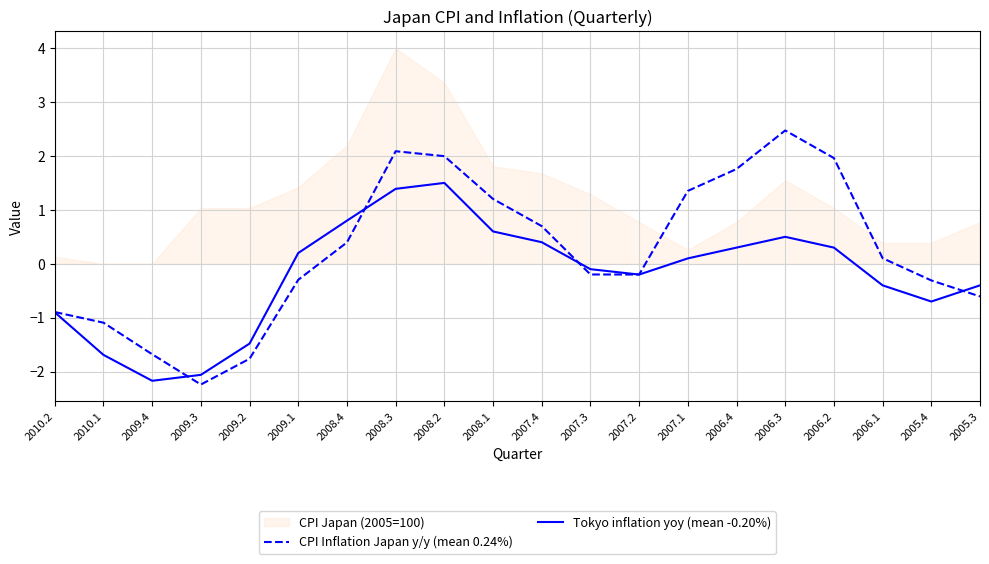

The Tokyo inflation yoy (mean -0.20%) series shows 1.9 at 2008.3. True or false?

False